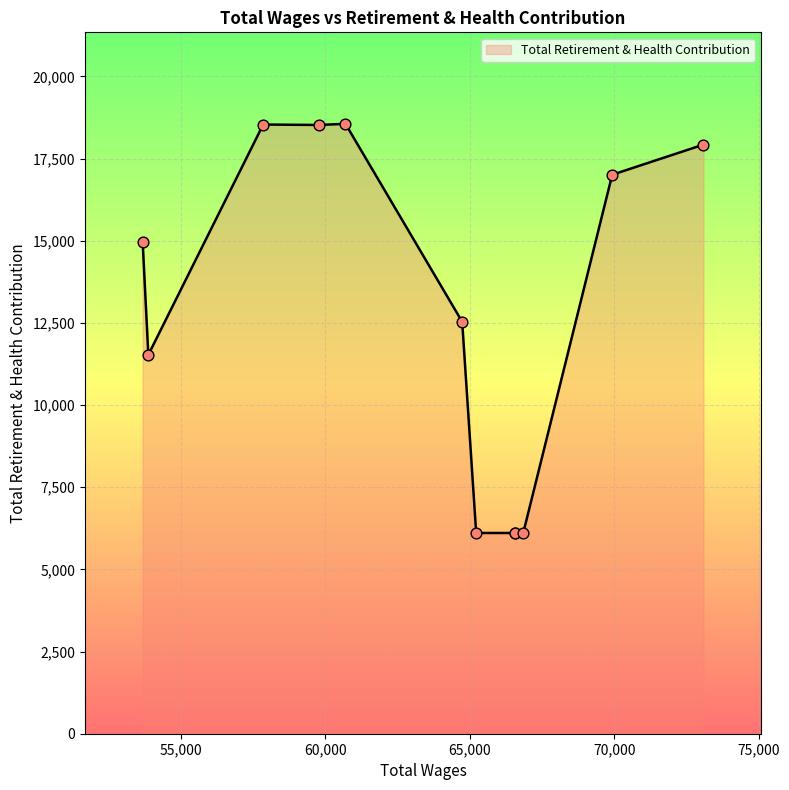

Between 73092.0 and 65220.0, which is larger?

73092.0